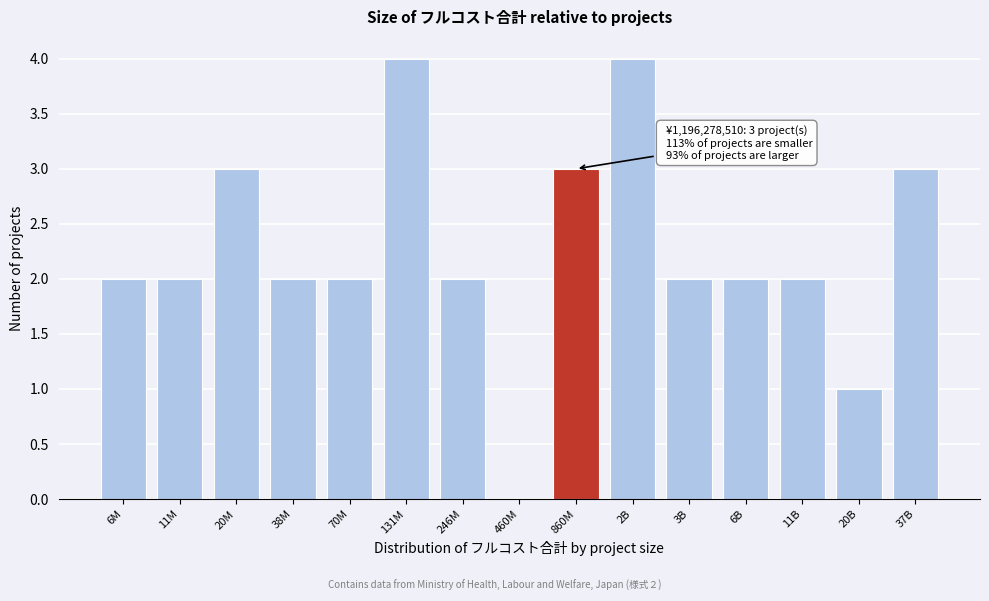

Reading left to right, transcribe all the data shown in this chart.

6M=2	11M=2	20M=3	38M=2	70M=2	131M=4	246M=2	460M=0	860M=3	2B=4	3B=2	6B=2	11B=2	20B=1	37B=3